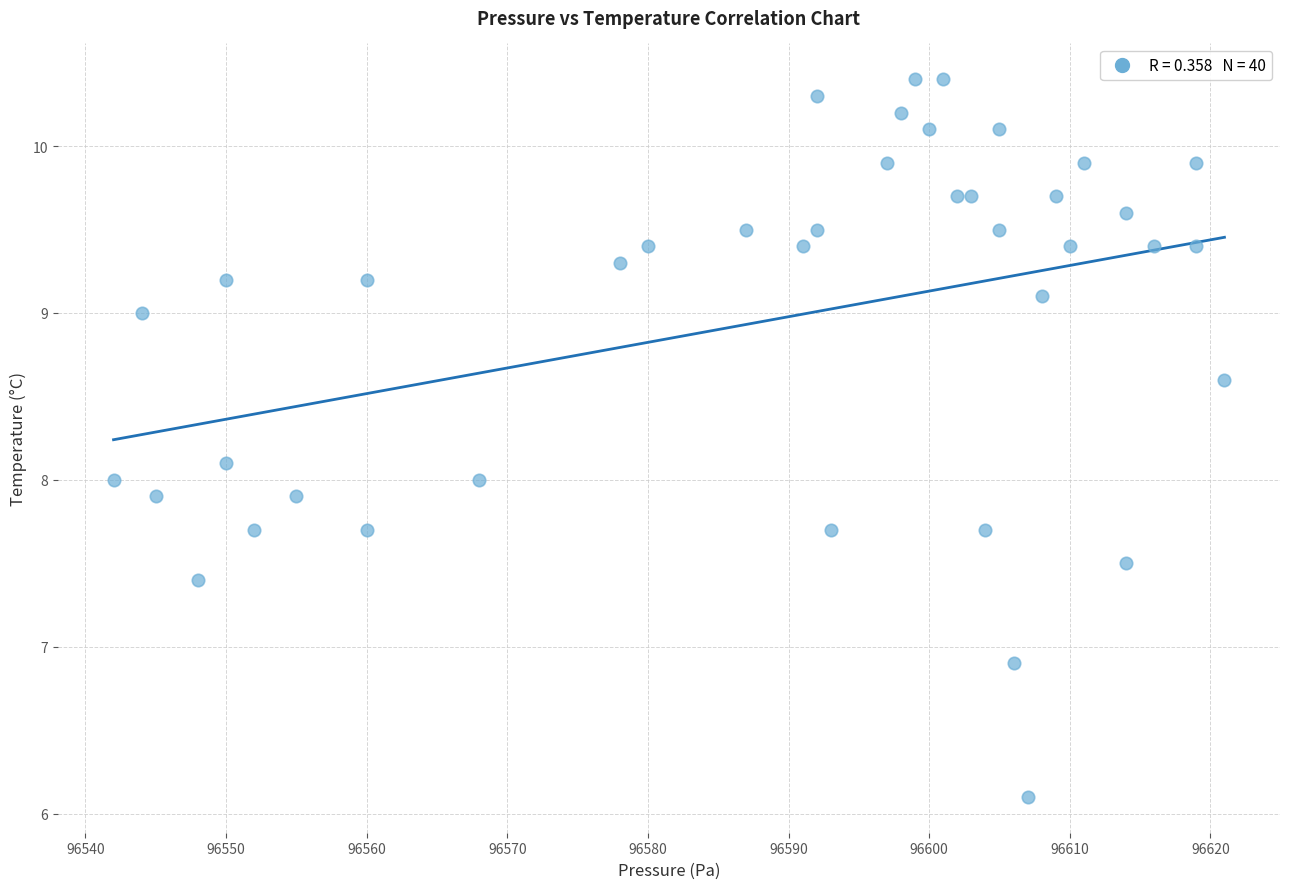

What is the range of X values (max minus min)?

79.0